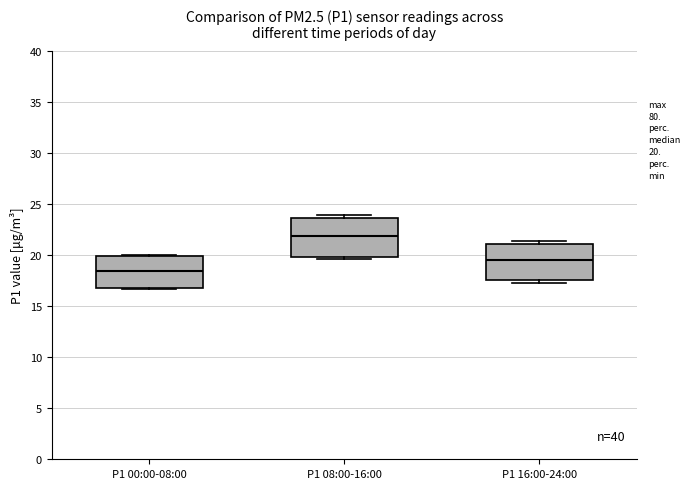

Which box has the lowest median line?

P1 00:00-08:00